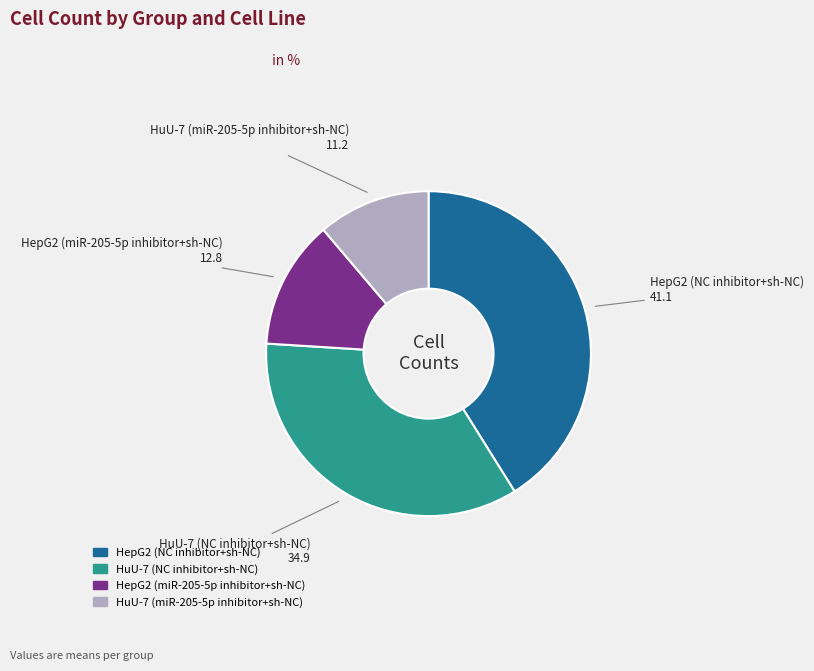

What is the largest slice in the pie chart?

HepG2 (NC inhibitor+sh-NC)